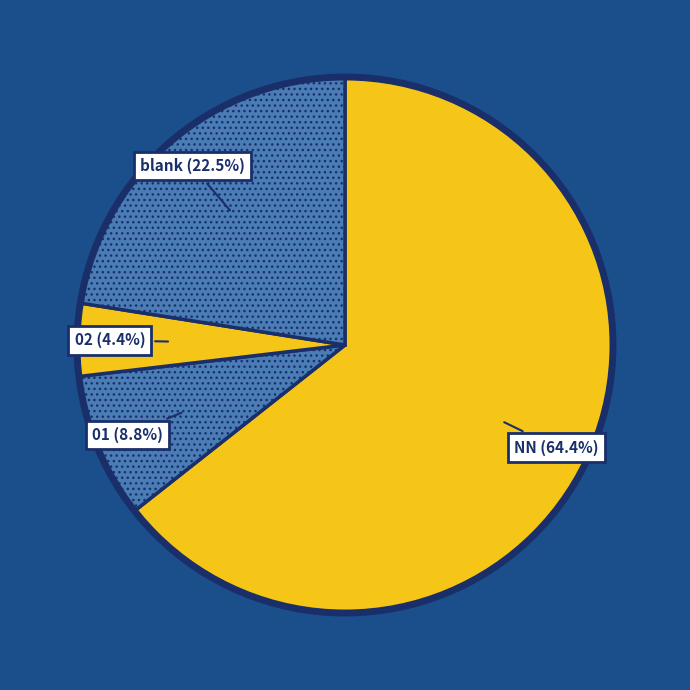

Does any single category account for the majority?

Yes